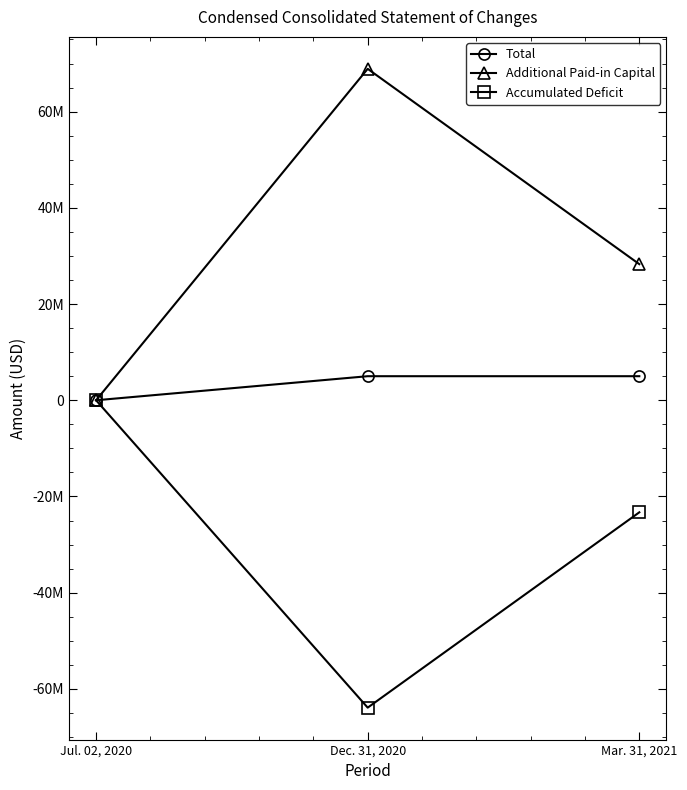

Reading left to right, extract all data points from this chart.

Total: 0	5000007	5000005
Additional Paid-in Capital: 0	68899593	28293519
Accumulated Deficit: 0	-63902585	-23296107